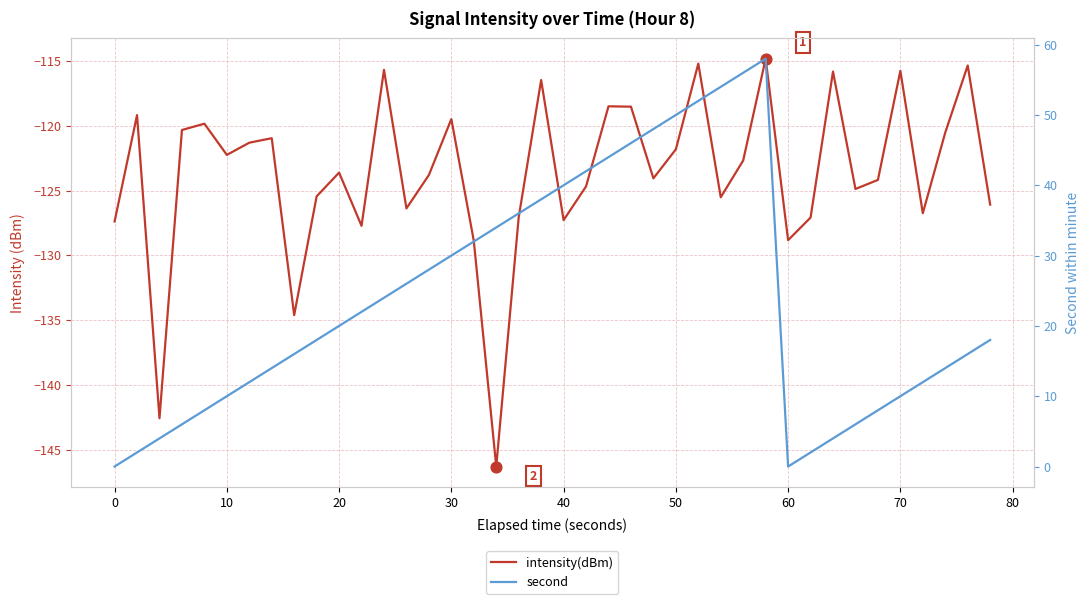

Which series contains the highest Y value?

second